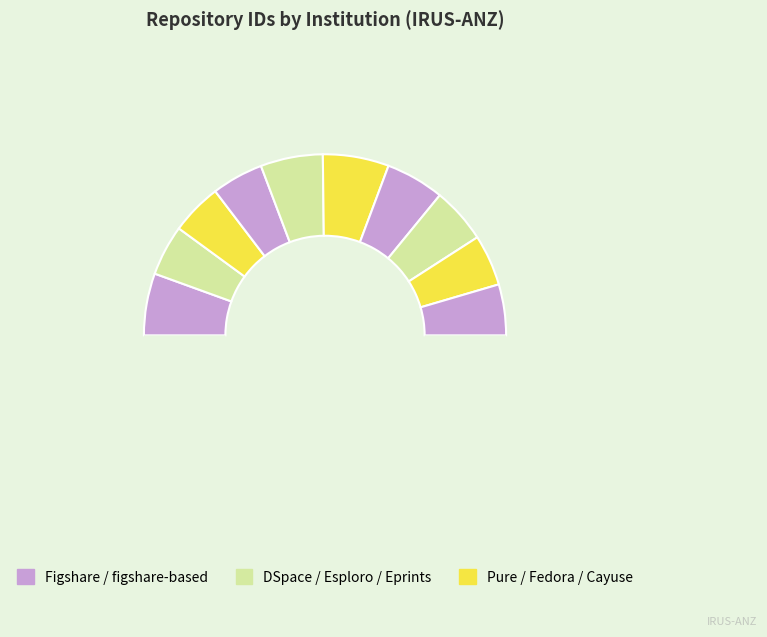

Is there a majority slice in this chart?

No